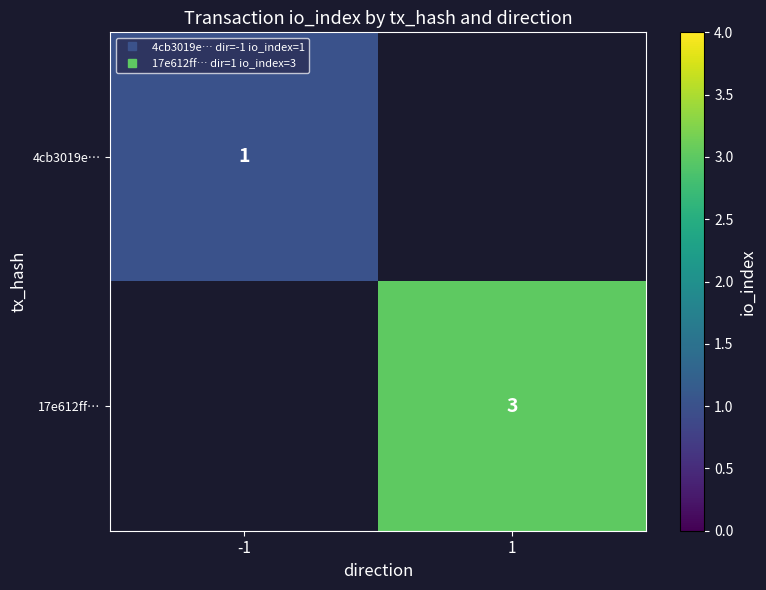

At -1, list the series in order from largest to smallest.

4cb3019e…, 17e612ff…